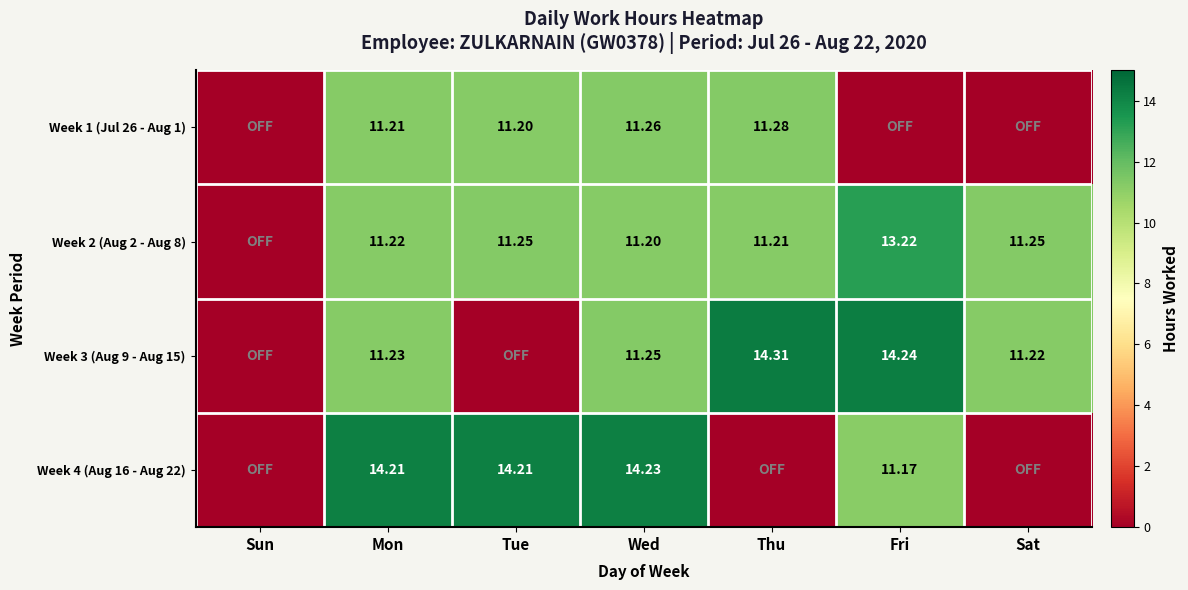

What is the total value across all series at Tue?

36.7